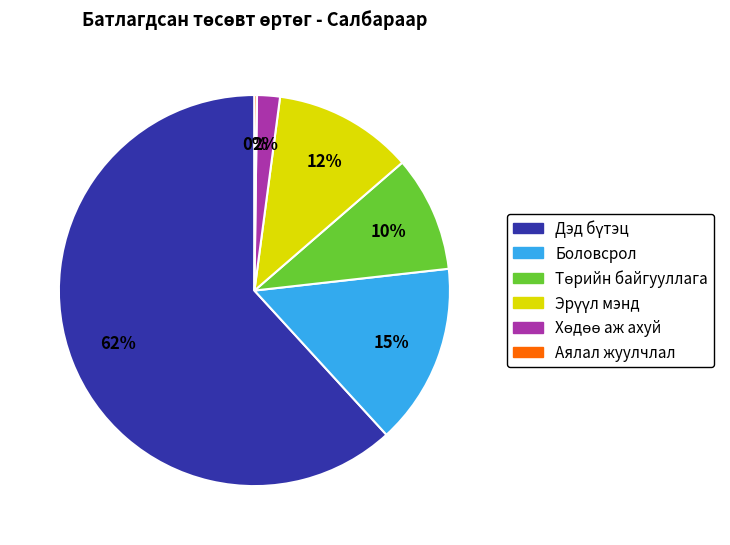

Is it true that Боловсрол is 9% of the pie?

False